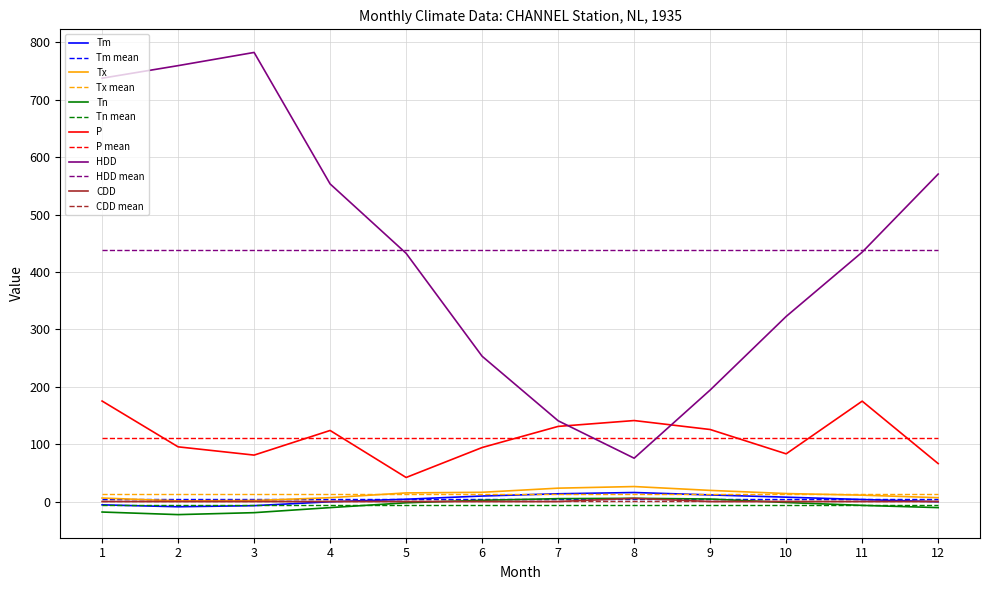

True or false: P has a value of 125.5 at 9.

True